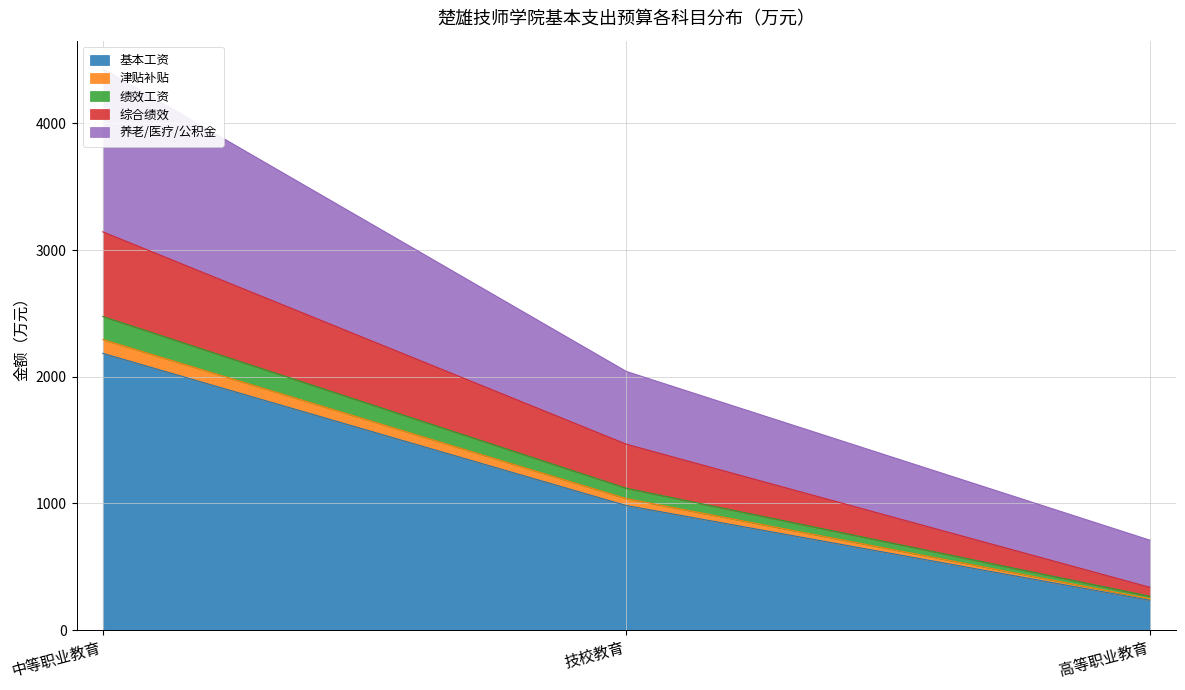

Rank the categories by 养老/医疗/公积金 value from lowest to highest.

高等职业教育, 技校教育, 中等职业教育